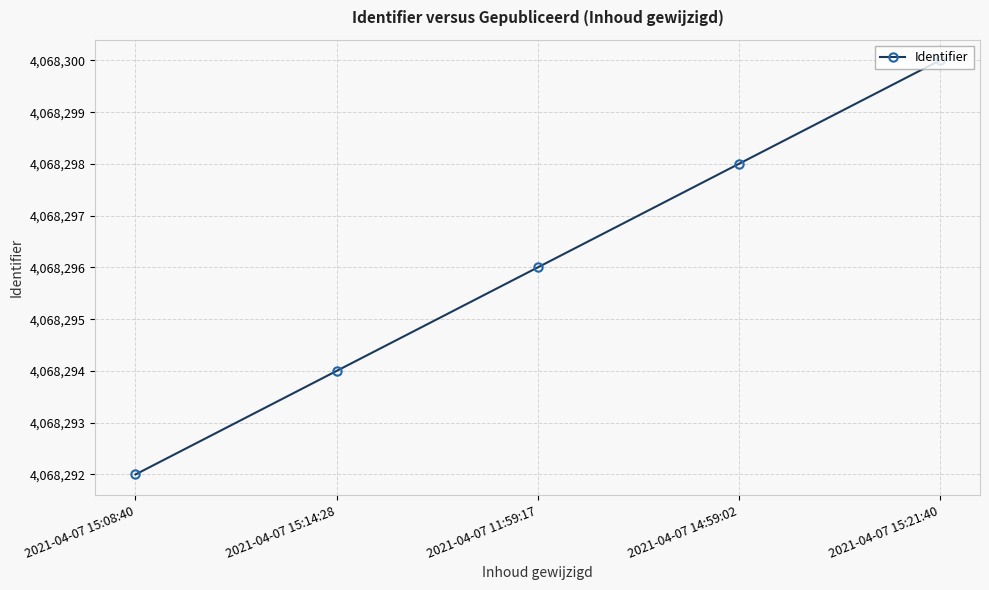

How many data points are less than 4068296?

2